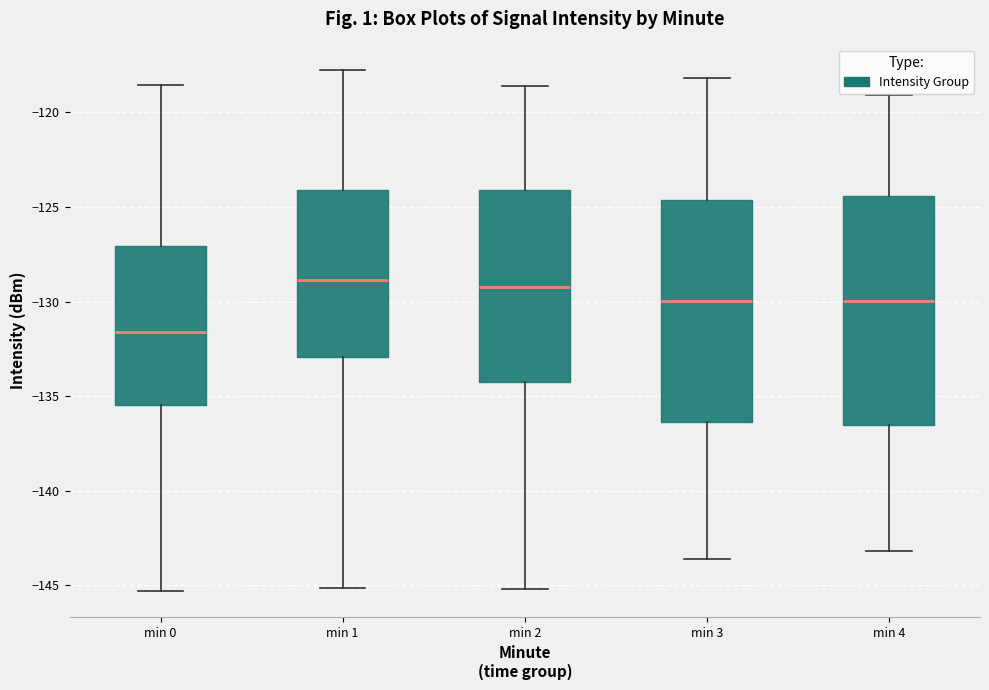

Which box's median line is the lowest?

min 0